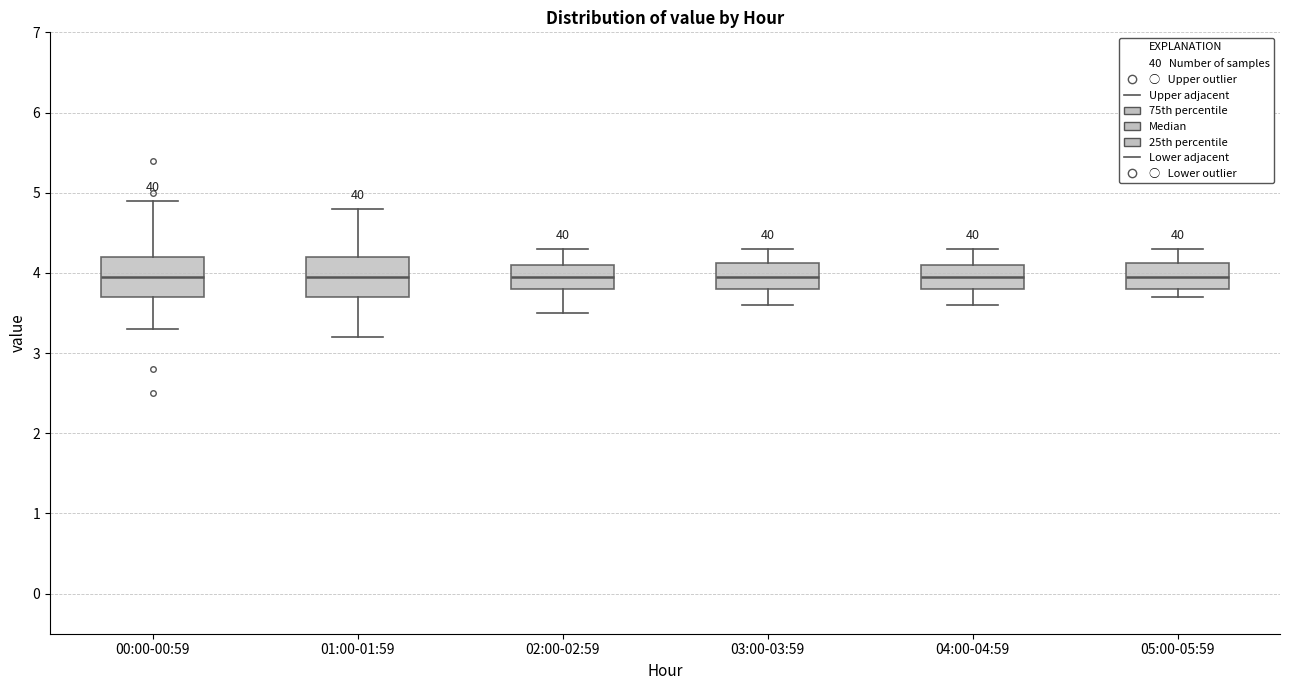

Reading left to right, transcribe this box plot: for each box, give where its median line is, the range the box spans, and where its two whiskers end, as read against the y-axis. The values are not printed on the chart, so give them approximately, as read against the axis.

00:00-00:59: median 4.0, box 3.7 to 4.2, whiskers 3.3 to 4.9
01:00-01:59: median 4.0, box 3.7 to 4.2, whiskers 3.2 to 4.8
02:00-02:59: median 4.0, box 3.8 to 4.1, whiskers 3.5 to 4.3
03:00-03:59: median 4.0, box 3.8 to 4.1, whiskers 3.6 to 4.3
04:00-04:59: median 4.0, box 3.8 to 4.1, whiskers 3.6 to 4.3
05:00-05:59: median 4.0, box 3.8 to 4.1, whiskers 3.7 to 4.3